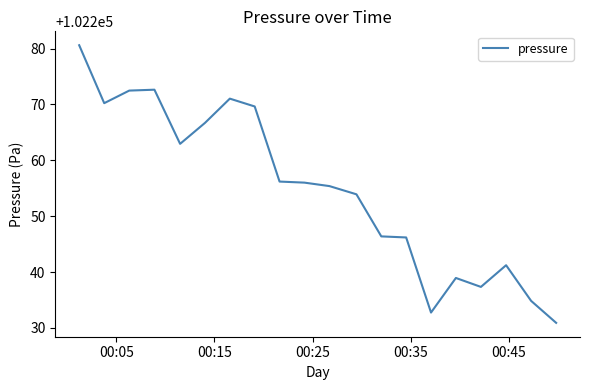

What is the minimum value shown in the chart?

102230.9